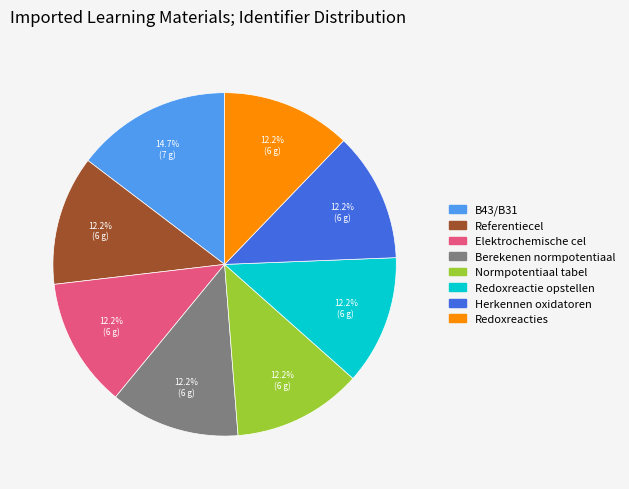

To the nearest percent, what is the difference between the largest and smallest slice percentages?

2%